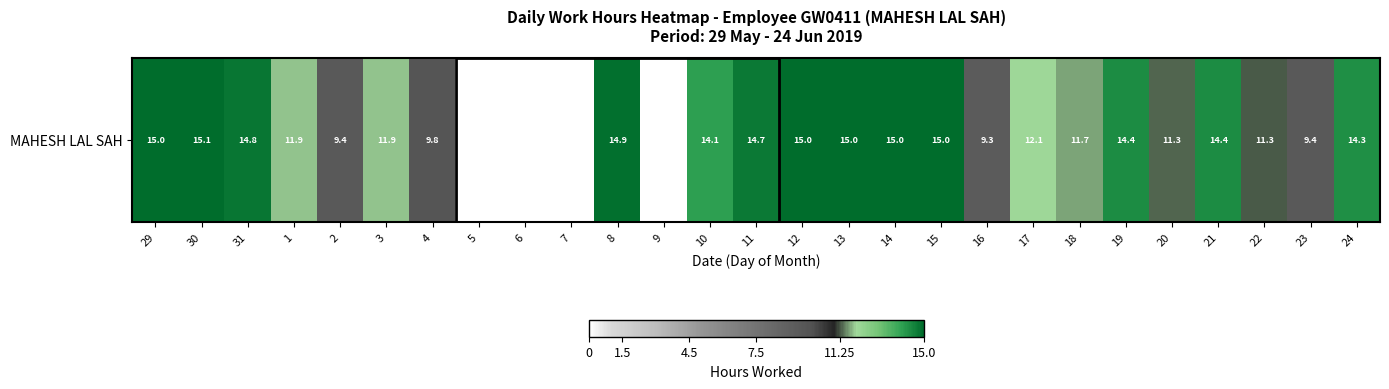

Rank the categories by value from lowest to highest.

5, 6, 7, 9, 16, 23, 2, 4, 22, 20, 18, 1, 3, 17, 10, 24, 19, 21, 11, 31, 8, 29, 14, 12, 13, 15, 30